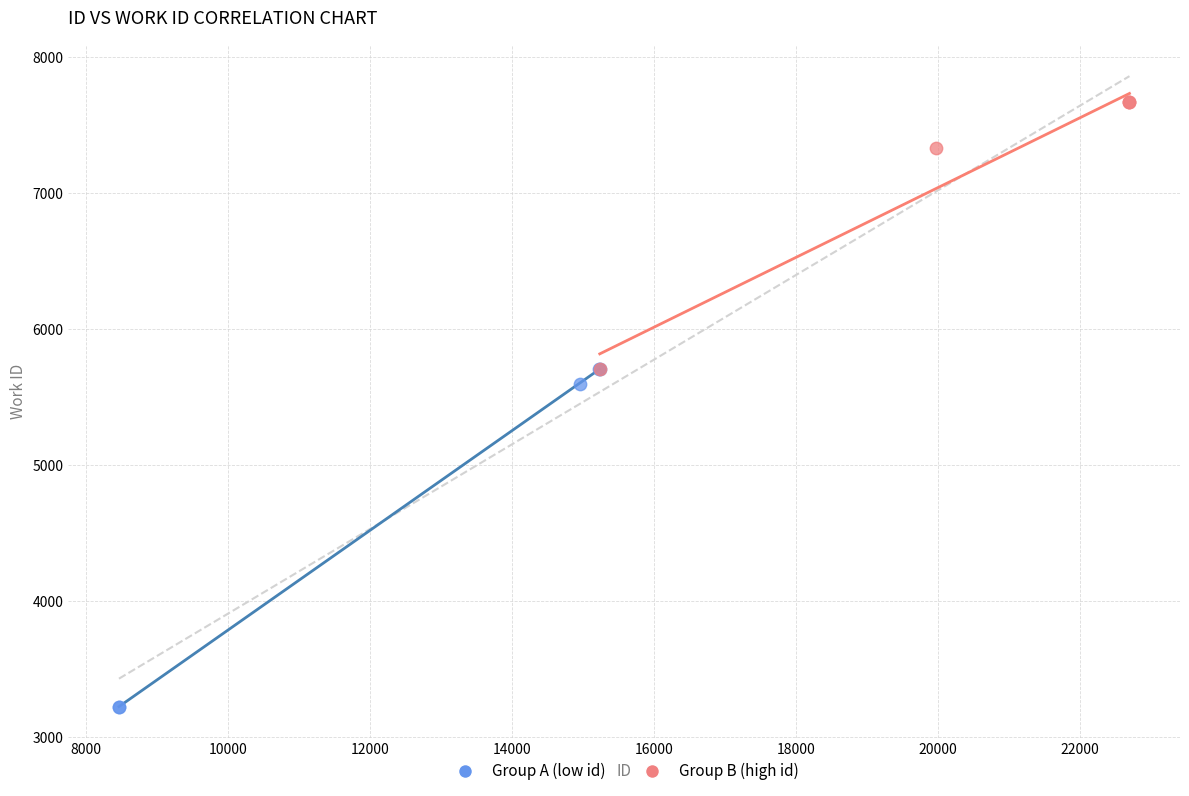

Which series reaches the maximum Y coordinate?

Group B (high id)